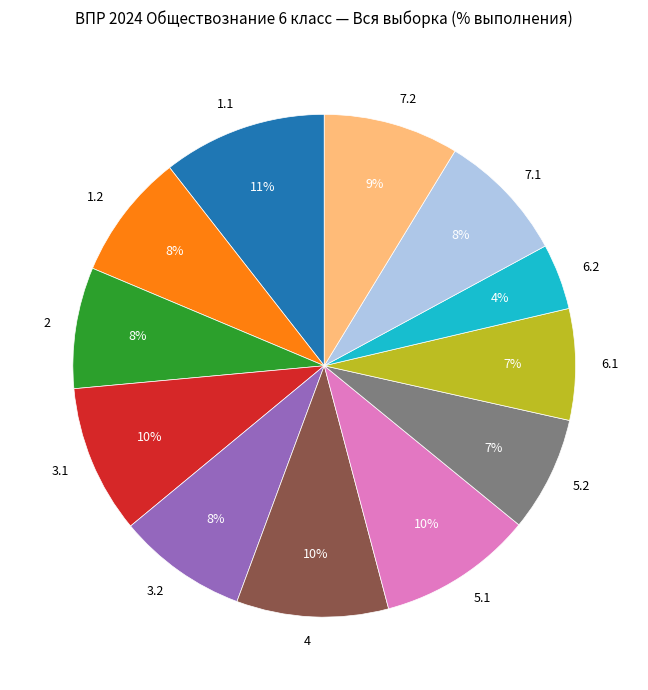

What is the ratio of the value at 6.2 to the value at 2?

0.5